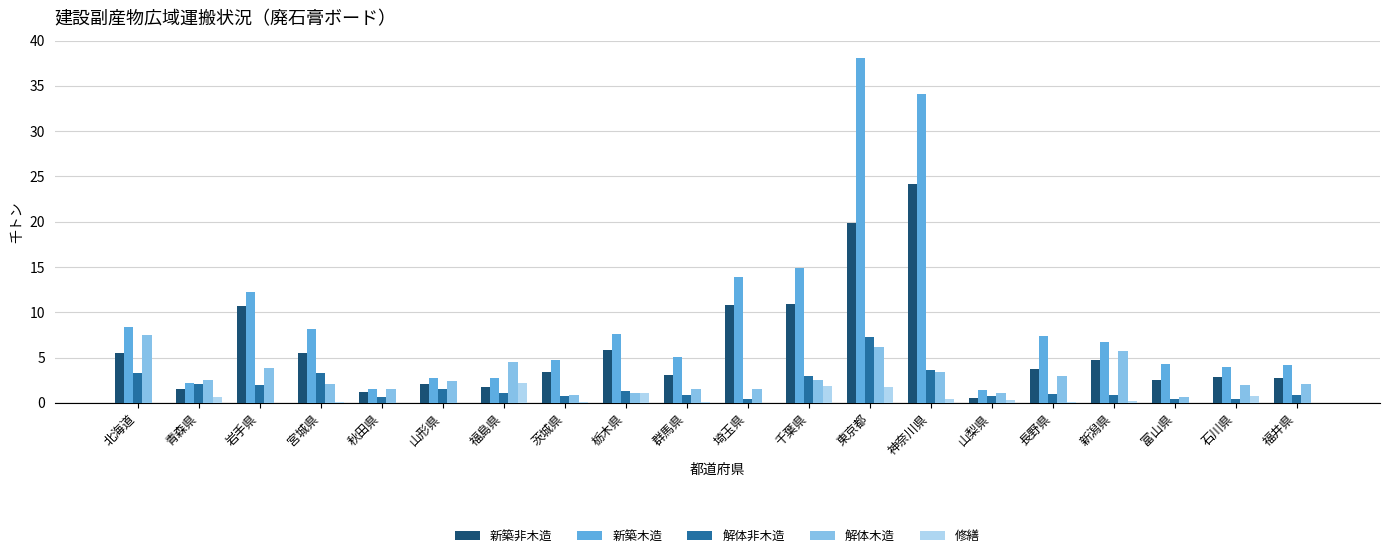

The value of 新築木造 at 岩手県 is 12.2. True or false?

True